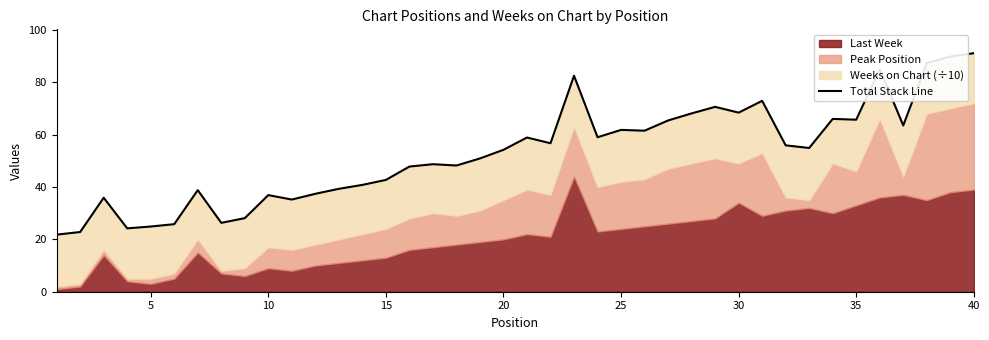

Which has a higher value, 25 or 5?

25